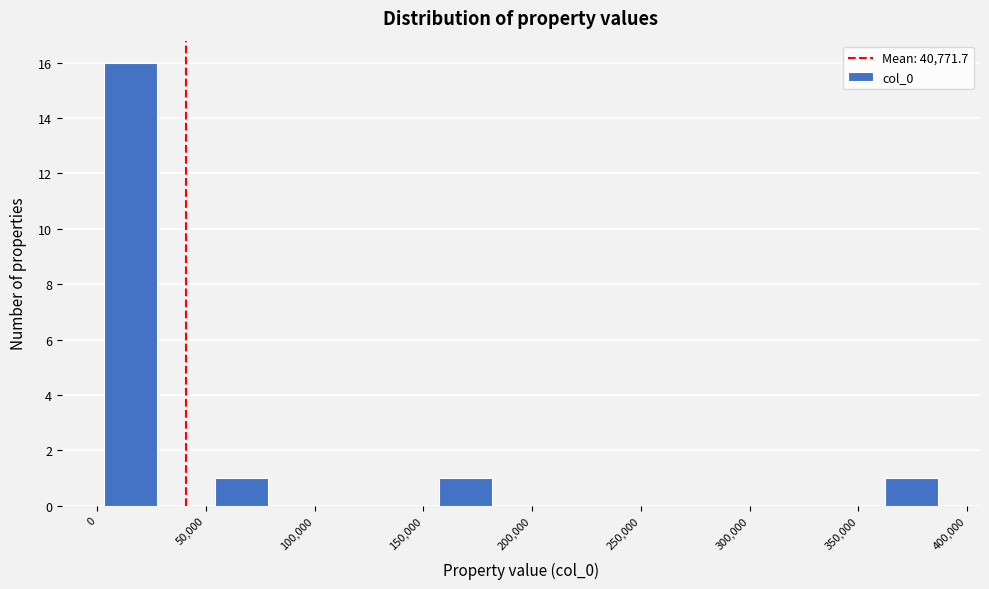

Reading left to right, transcribe this chart: for each bar, give the range it covers on the x-axis and its height. Neither the bar edges nor the heights are printed on the chart, so give them approximately, as read against the axes.

0 to 30000: 16
30000 to 55000: 0
55000 to 80000: 1
80000 to 105000: 0
105000 to 130000: 0
130000 to 155000: 0
155000 to 180000: 1
180000 to 210000: 0
210000 to 235000: 0
235000 to 260000: 0
260000 to 285000: 0
285000 to 310000: 0
310000 to 335000: 0
335000 to 360000: 0
360000 to 385000: 1